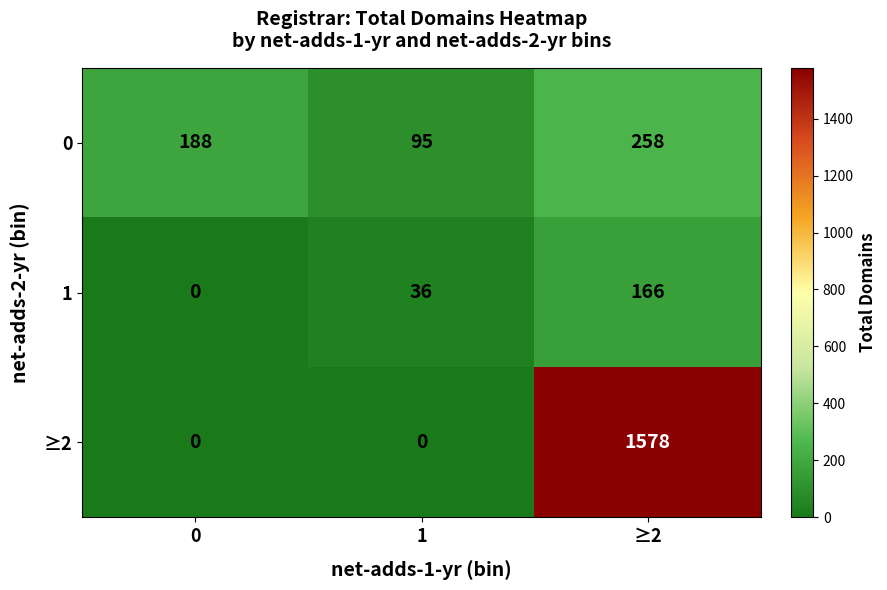

Which series has the largest total across all categories?

≥2